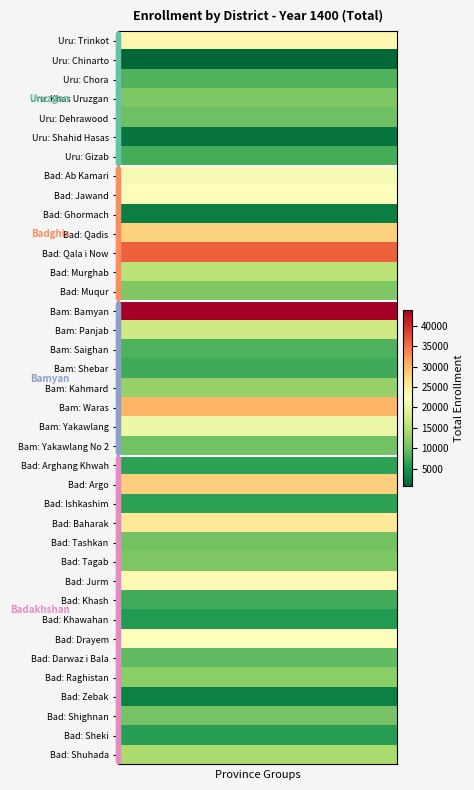

Which series has the largest range (max minus min)?

Uru: Trinkot